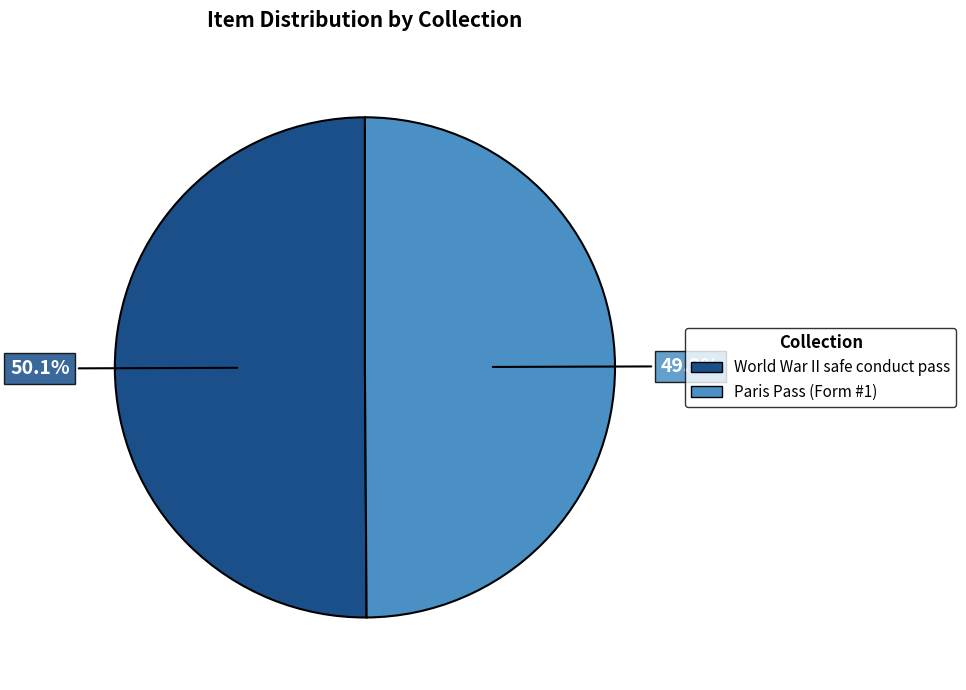

What is the ratio of the value at Paris Pass (Form #1) to the value at World War II safe conduct pass?

1.0